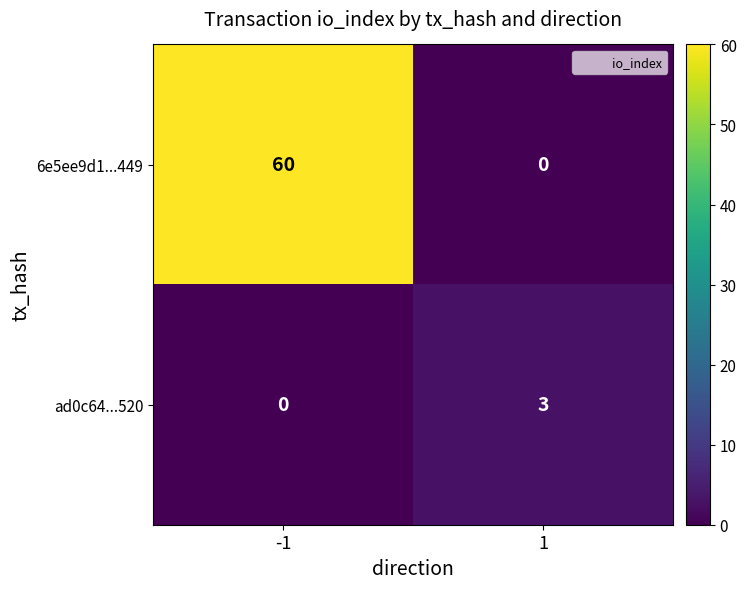

The value of ad0c64...520 at -1 is 0. True or false?

True